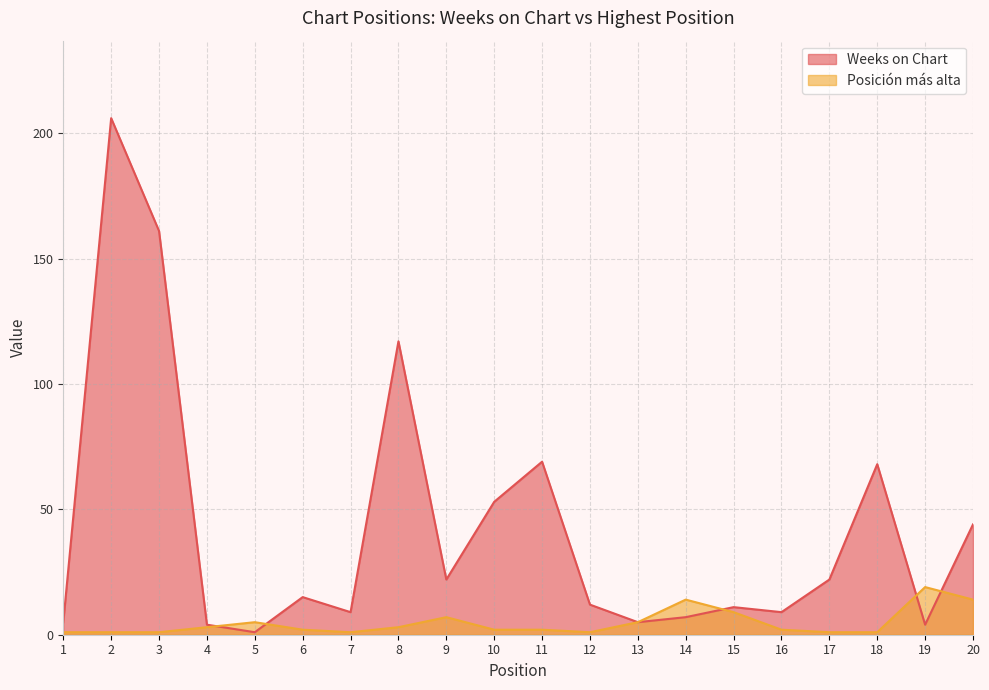

What is the maximum value for Posición más alta?

19